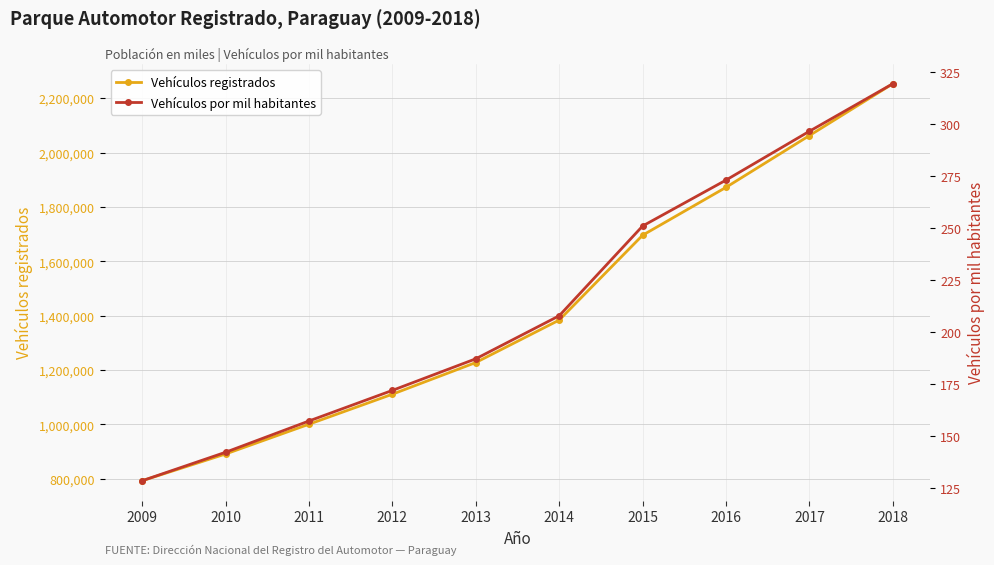

At which label is Vehículos por mil habitantes closest to 223?

2014